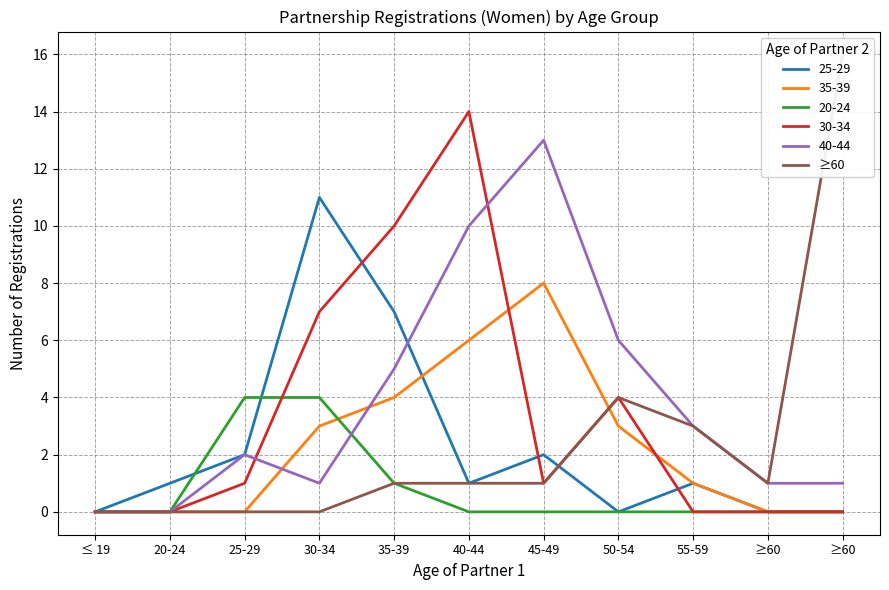

What is the maximum value shown in the chart?

16